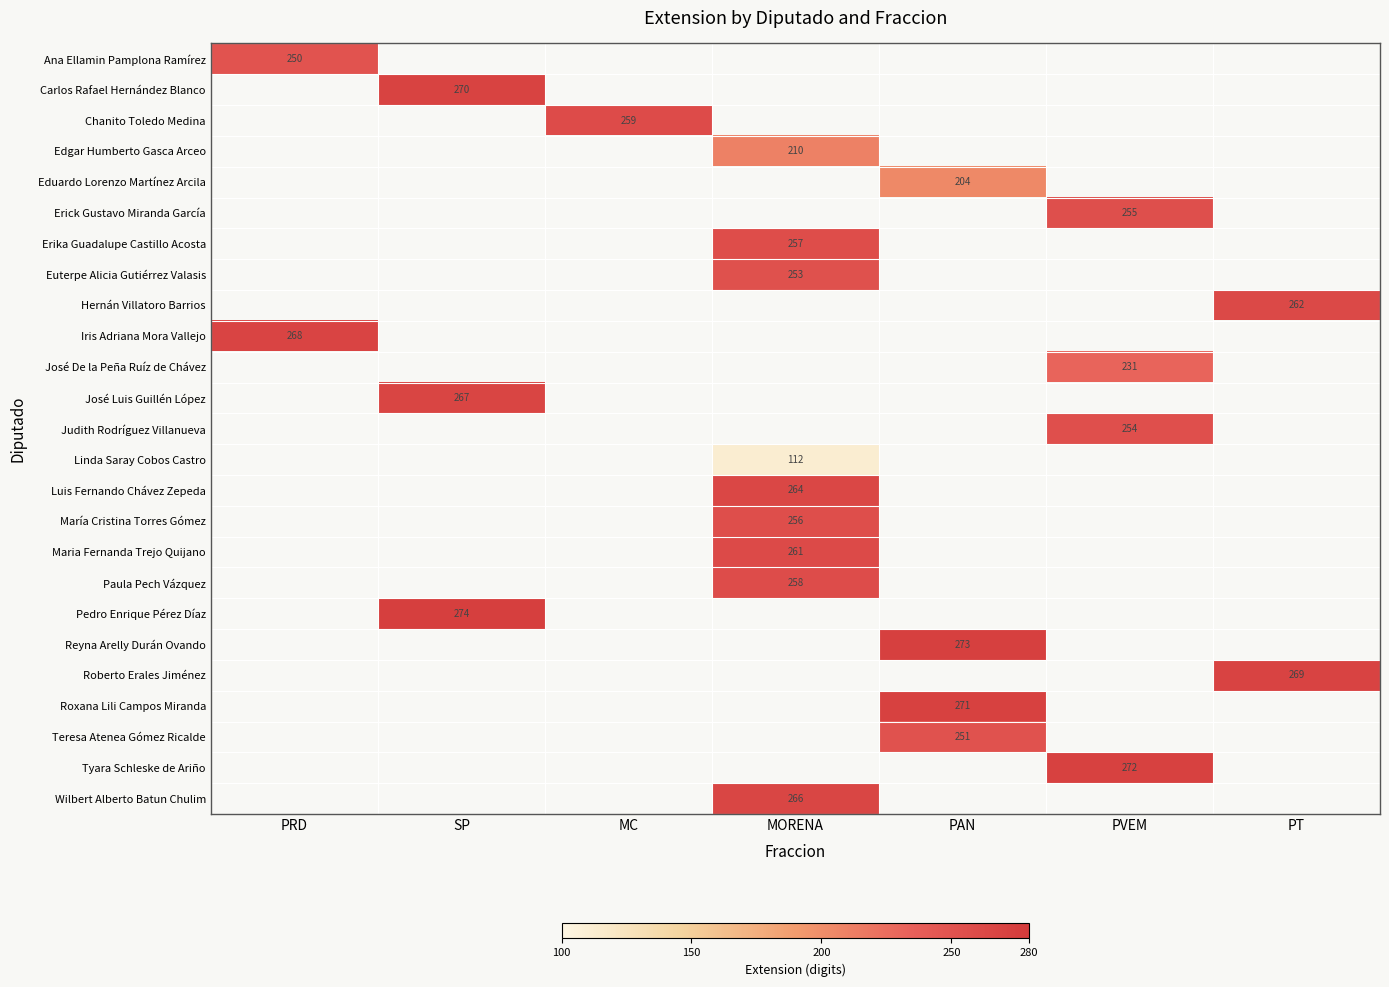

What is the greatest value displayed?

274.0